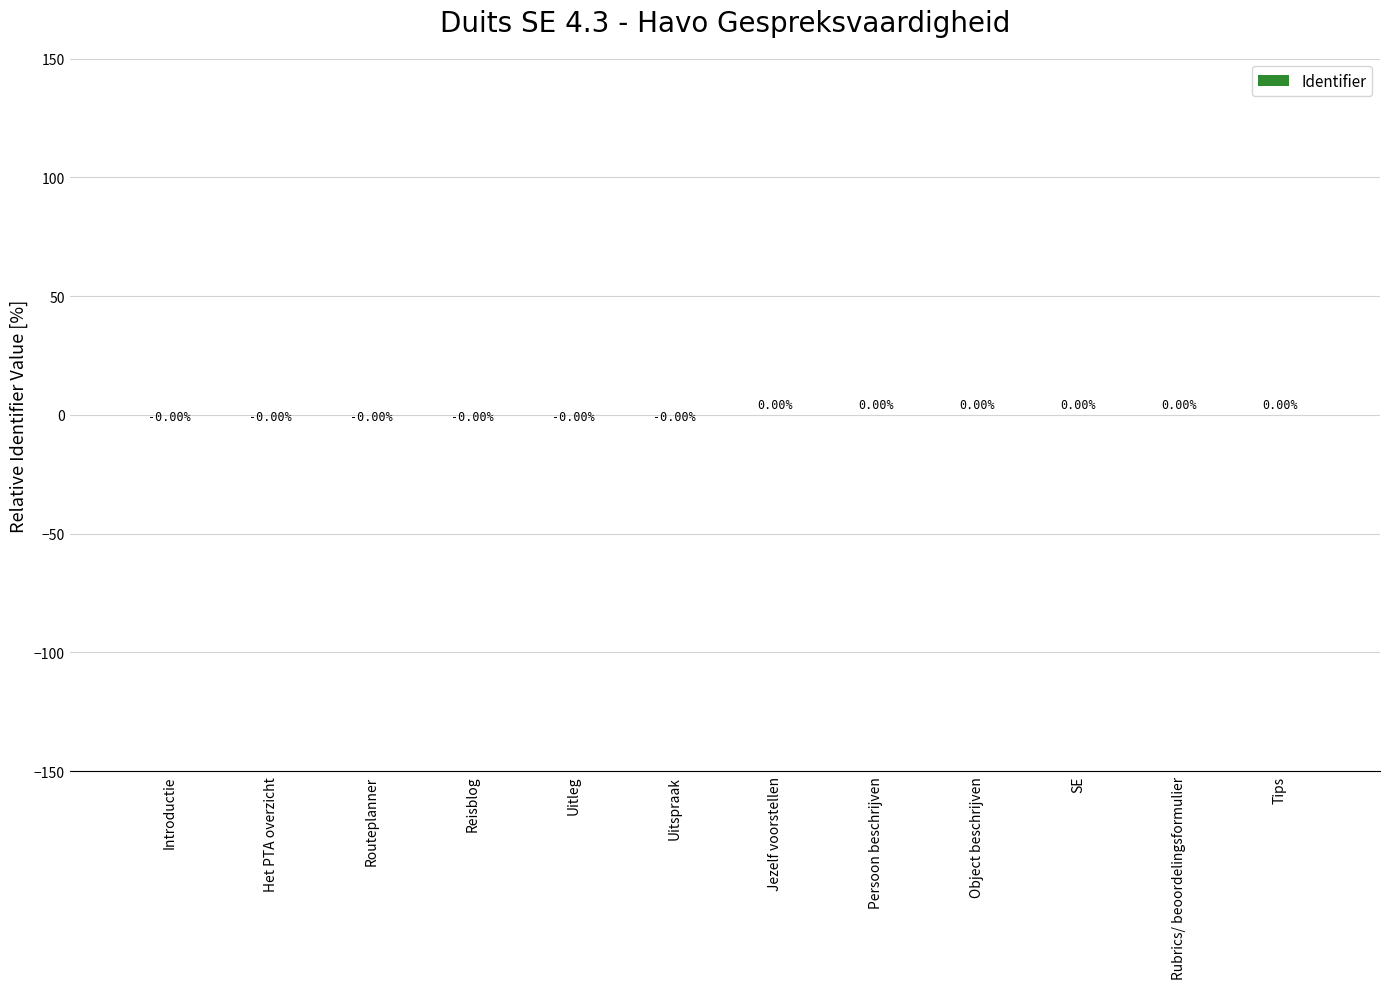

What position from the left is Uitspraak?

6